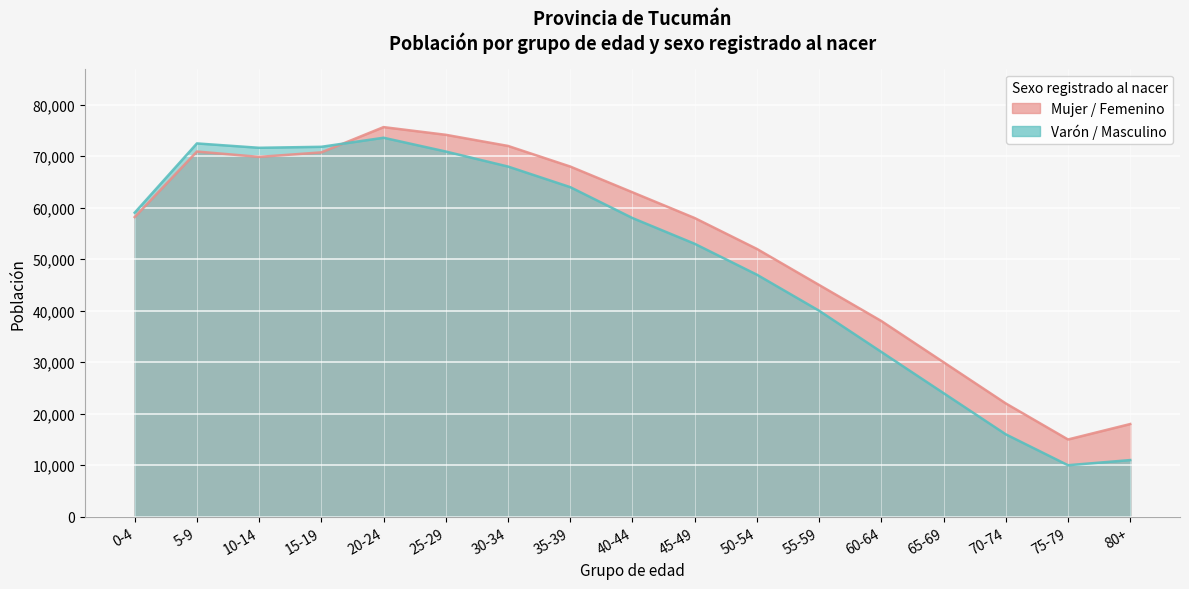

Reading left to right, extract all data points from this chart.

Mujer / Femenino: 0-4=58187	5-9=70912	10-14=69875	15-19=70749	20-24=75656	25-29=74163	30-34=72000	35-39=68000	40-44=63000	45-49=58000	50-54=52000	55-59=45000	60-64=38000	65-69=30000	70-74=22000	75-79=15000	80+=18000
Varón / Masculino: 0-4=59032	5-9=72488	10-14=71639	15-19=71832	20-24=73591	25-29=70916	30-34=68000	35-39=64000	40-44=58000	45-49=53000	50-54=47000	55-59=40000	60-64=32000	65-69=24000	70-74=16000	75-79=10000	80+=11000